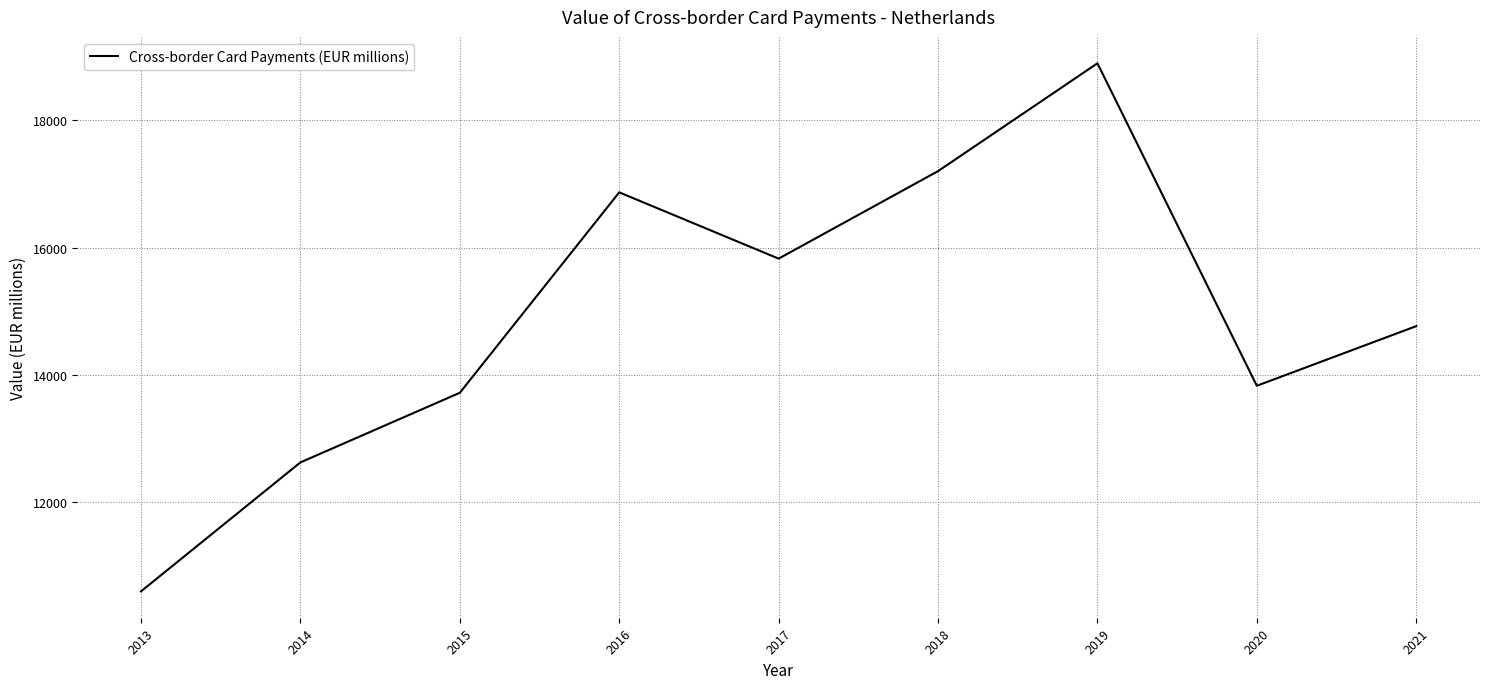

List the labels in order of value, largest first.

2019, 2018, 2016, 2017, 2021, 2020, 2015, 2014, 2013